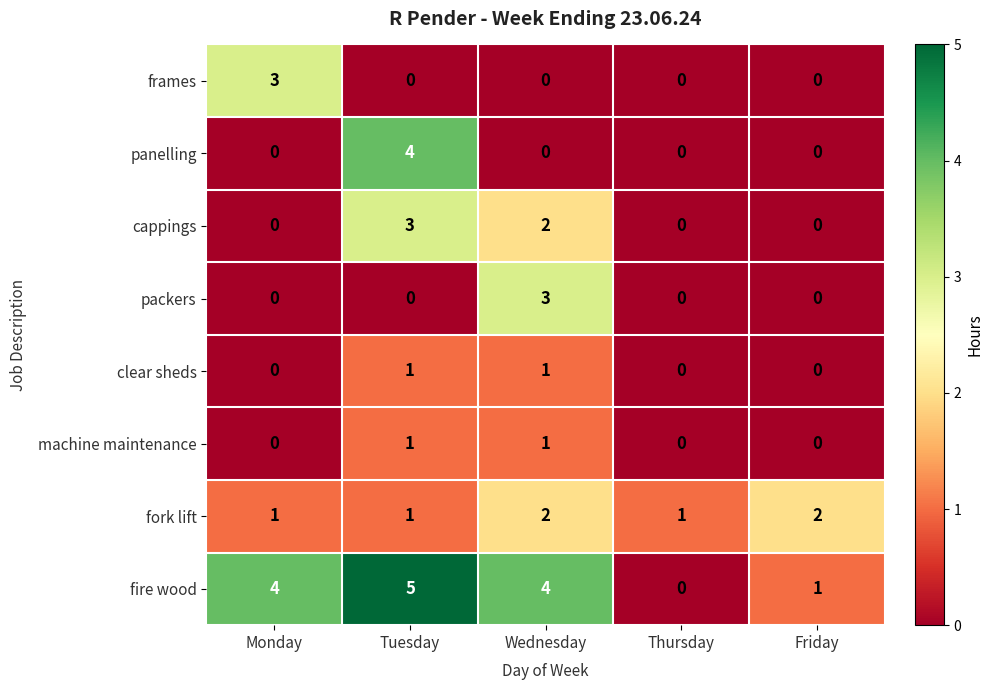

At which label does fire wood reach its peak?

Tuesday